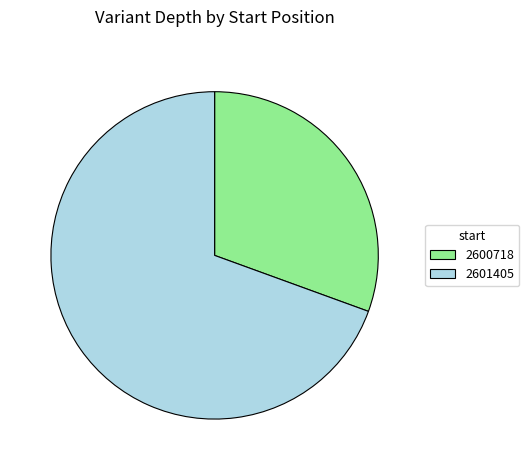

What is the largest slice in the pie chart?

2601405